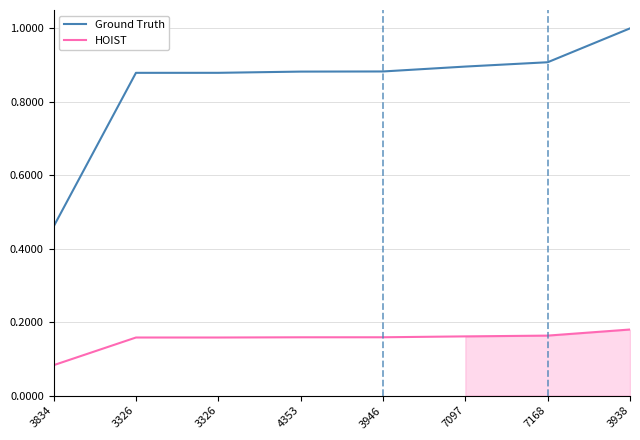

Reading left to right, transcribe all the data shown in this chart.

Ground Truth: 0.5	0.9	0.9	0.9	0.9	0.9	0.9	1.0
HOIST: 0.1	0.2	0.2	0.2	0.2	0.2	0.2	0.2